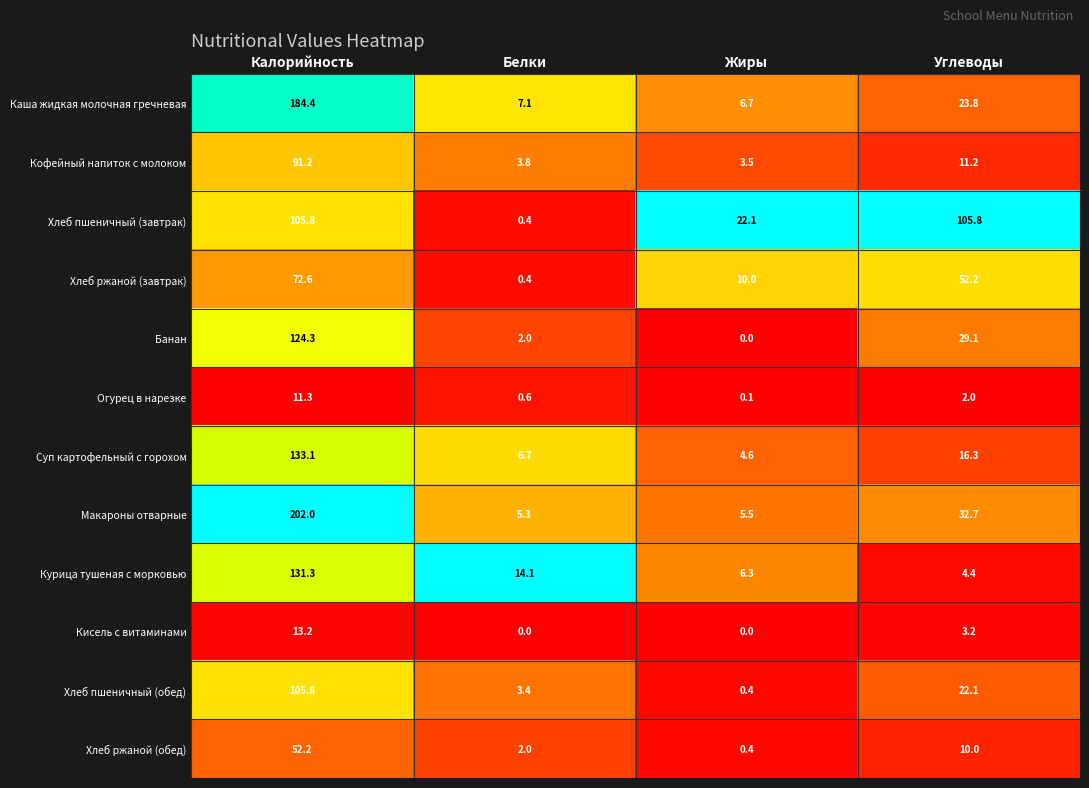

The Хлеб пшеничный (завтрак) series shows 105.8 at Углеводы. True or false?

True